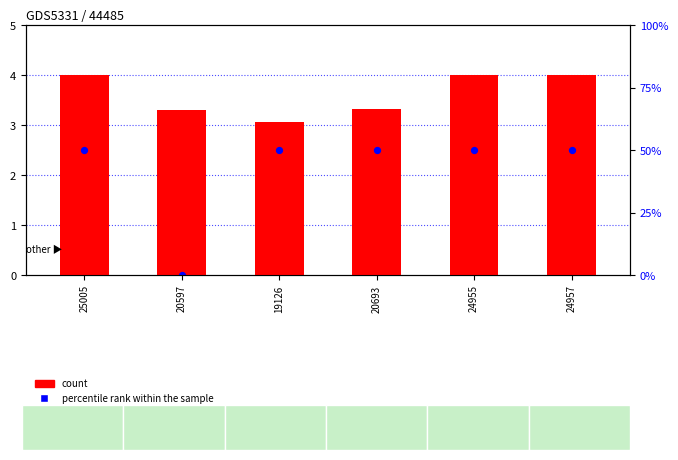

What is the total value across all series at 20597?

3.3